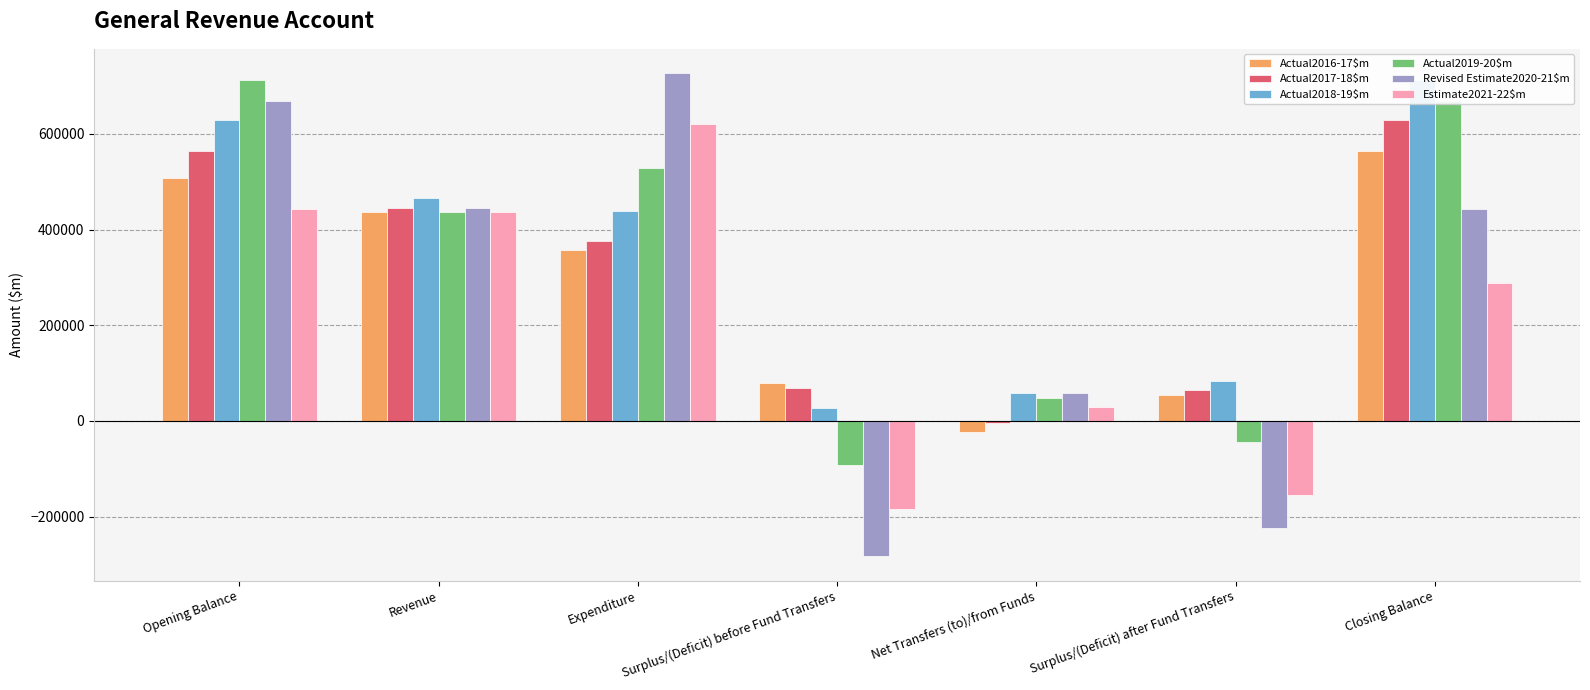

Which series has the widest spread of values?

Revised Estimate2020-21$m